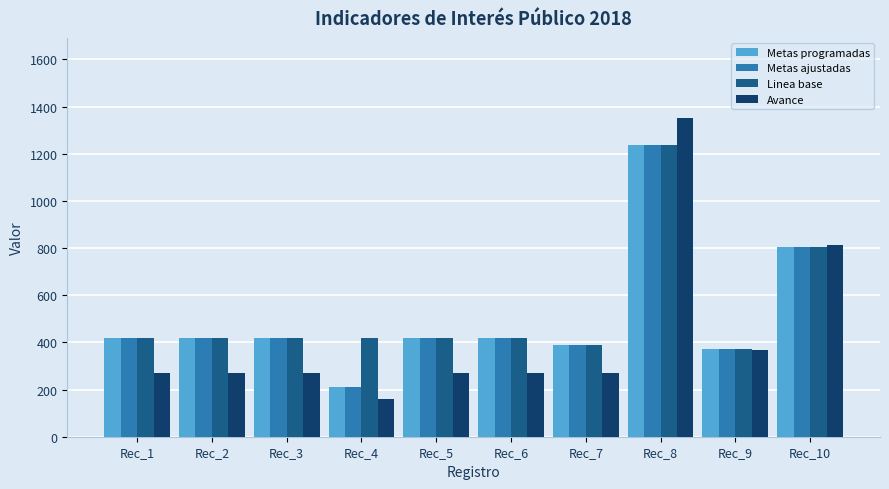

Is the value of Linea base at Rec_3 greater than the value of Metas ajustadas at Rec_7?

Yes